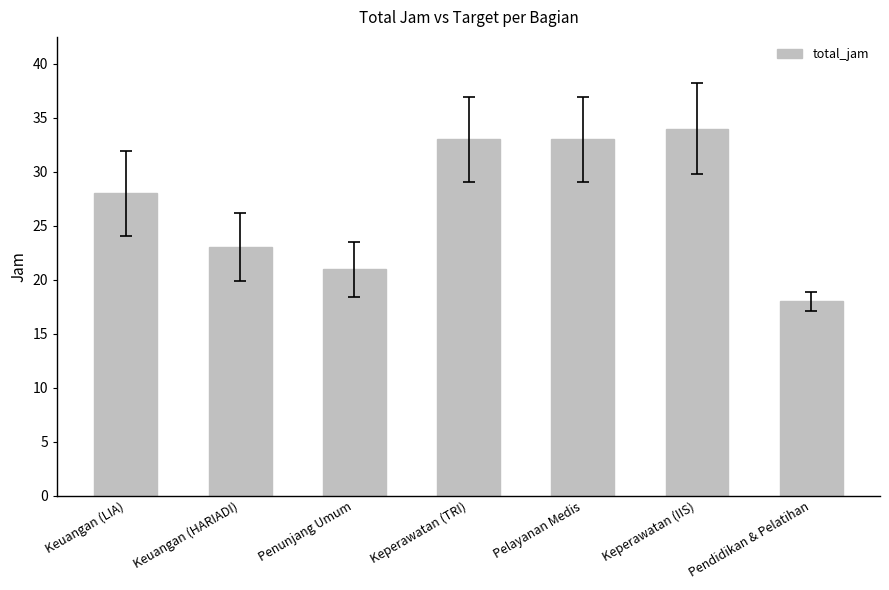

What is the greatest value displayed?

34